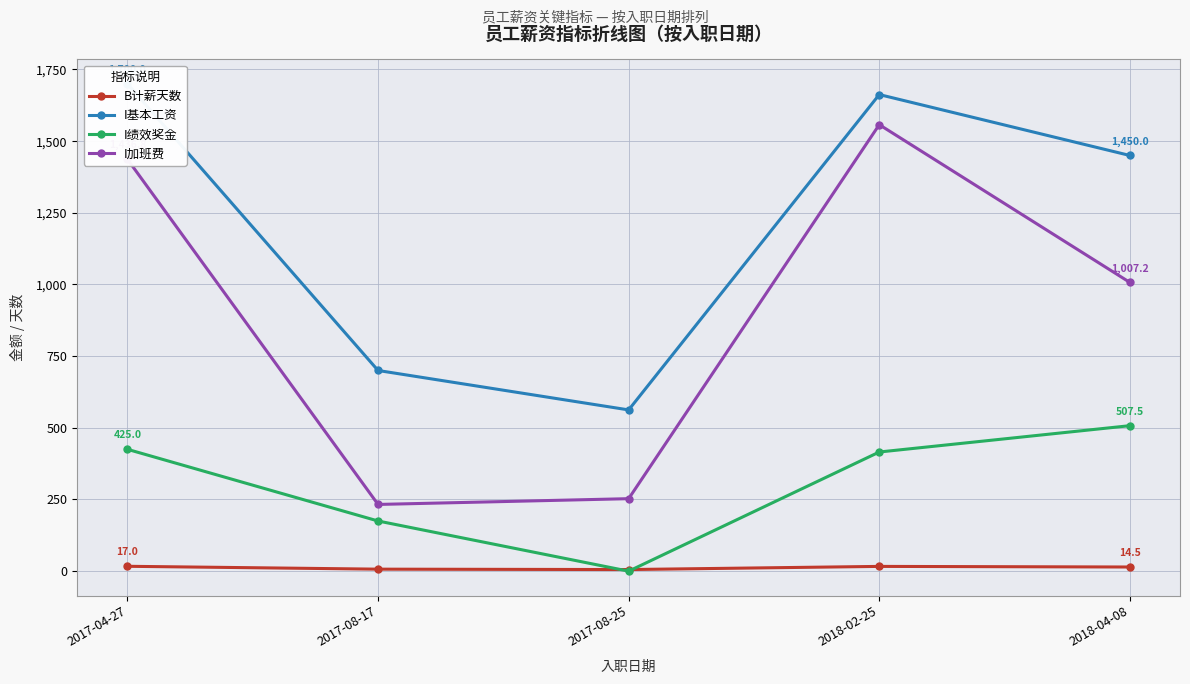

How many lines are shown in the chart?

4